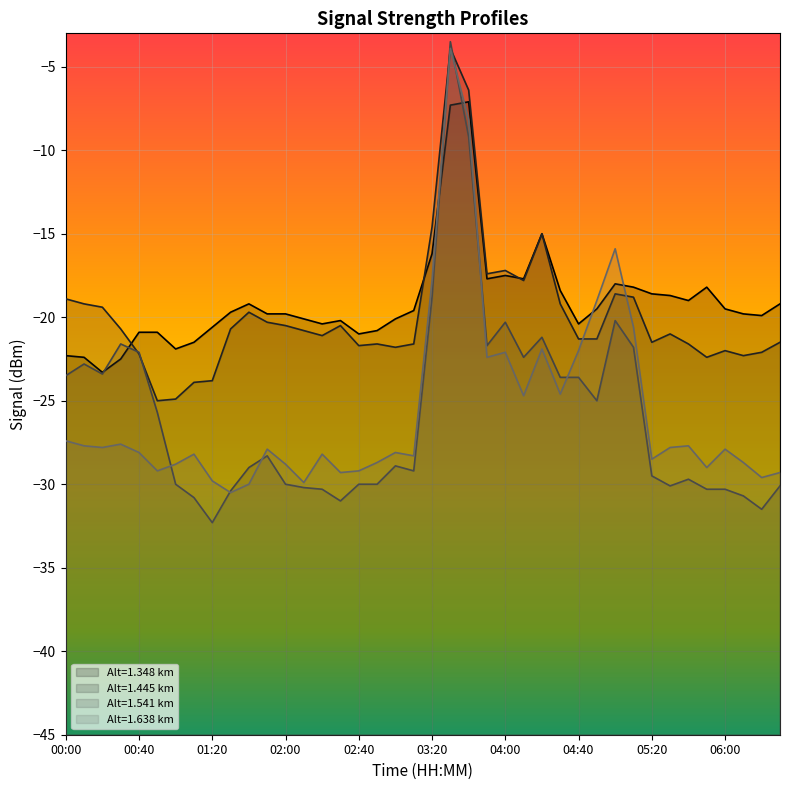

The value of 1.445 at 01:30 is -20.7. True or false?

True